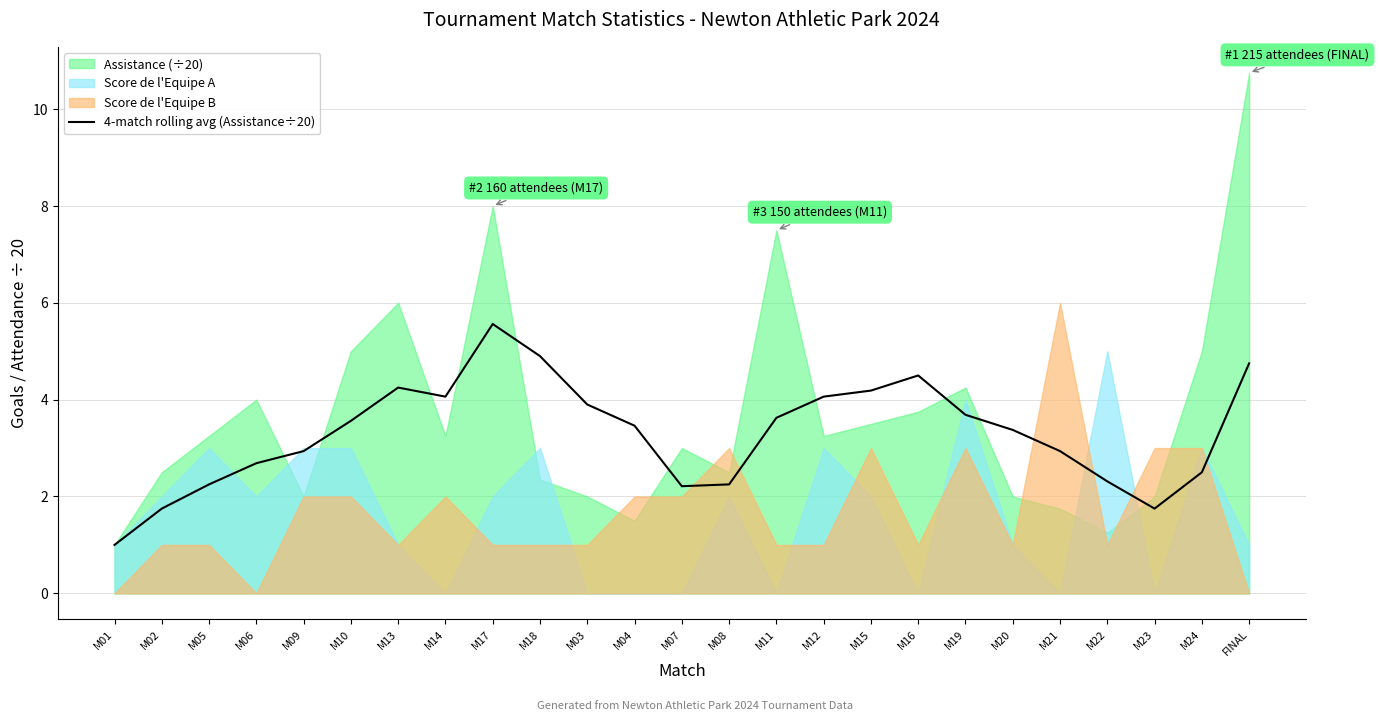

Reading left to right, what are all the values shown in this chart?

1.0	1.8	2.2	2.7	2.9	3.6	4.2	4.1	5.6	4.9	3.9	3.5	2.2	2.2	3.6	4.1	4.2	4.5	3.7	3.4	2.9	2.3	1.8	2.5	4.8